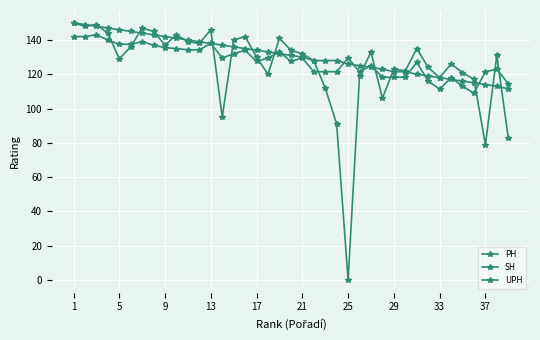

How many distinct data groups are displayed?

3